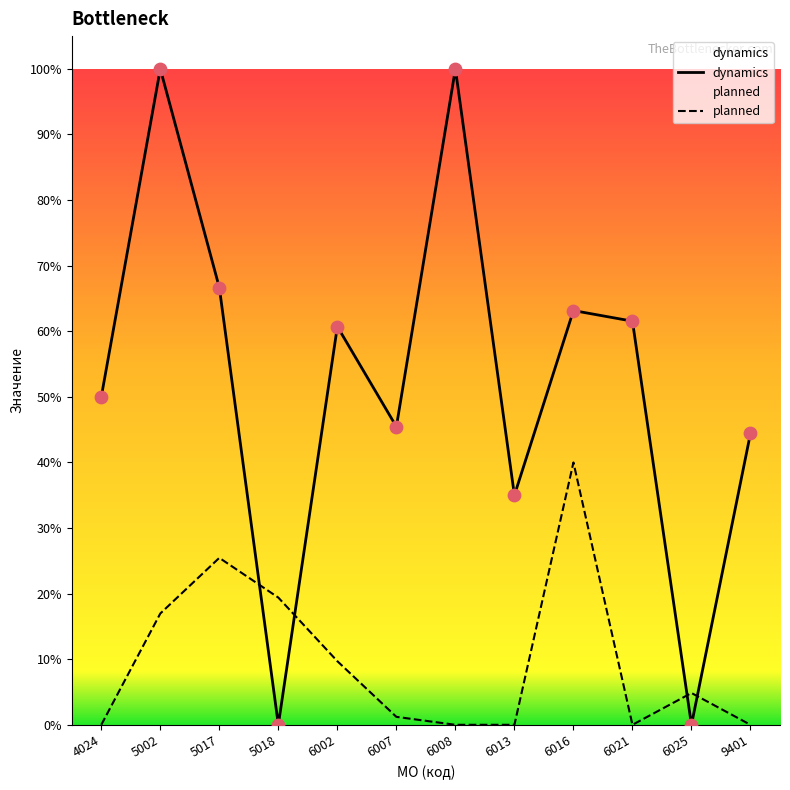

Is the value of dynamics at 6025 greater than the value of planned at 9401?

No